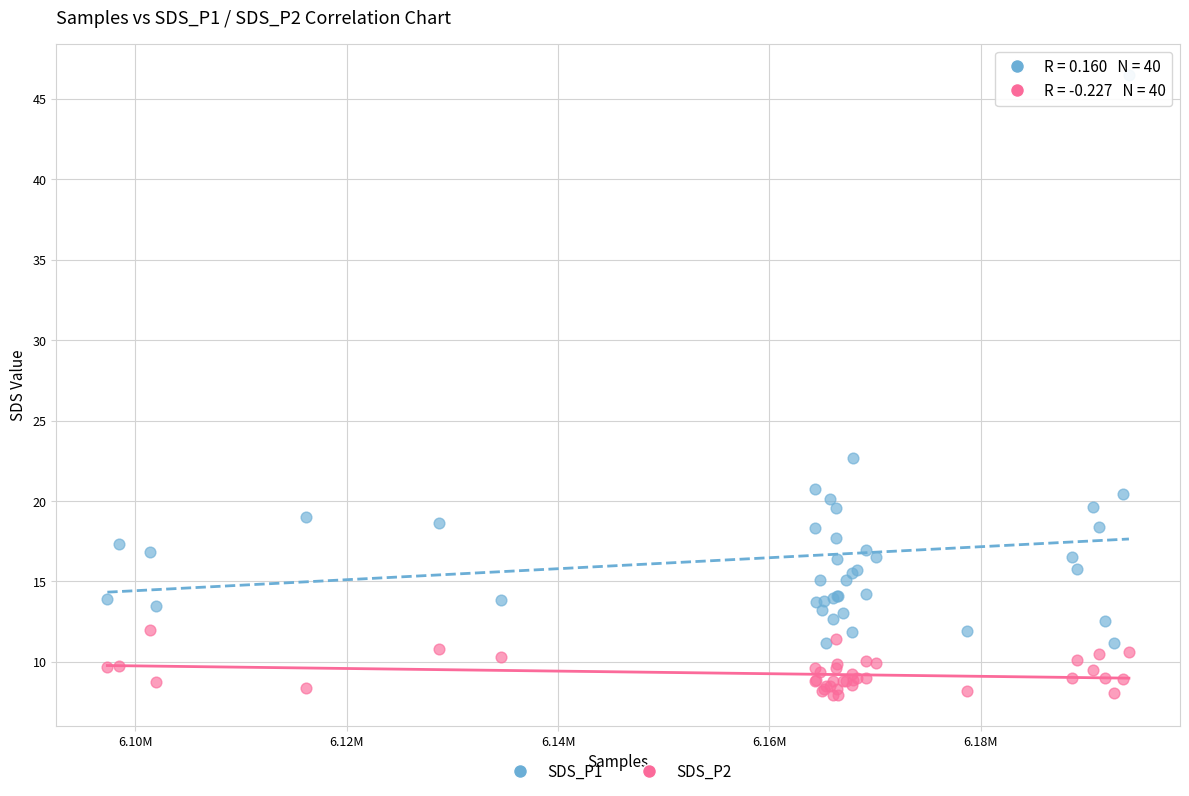

Across all series, what Y value is closest to 27?

22.7